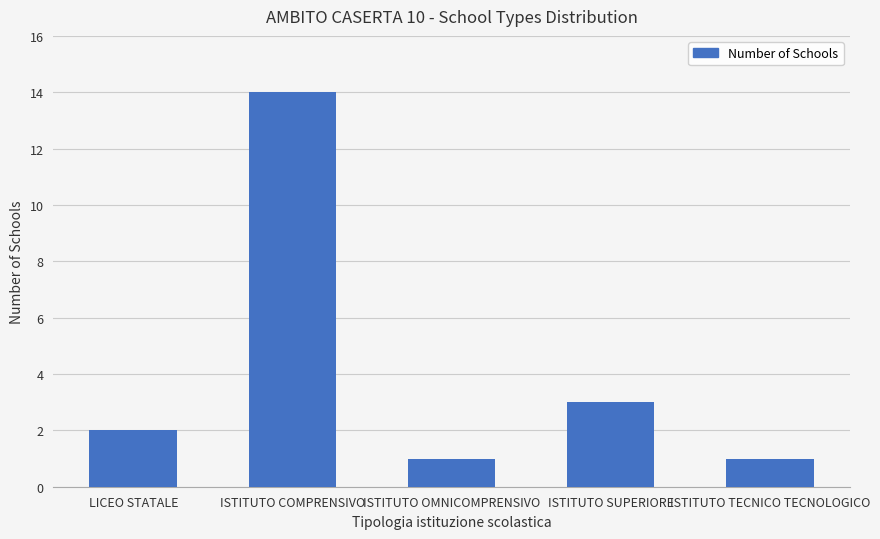

What is the label of the 3rd bar from the left?

ISTITUTO OMNICOMPRENSIVO